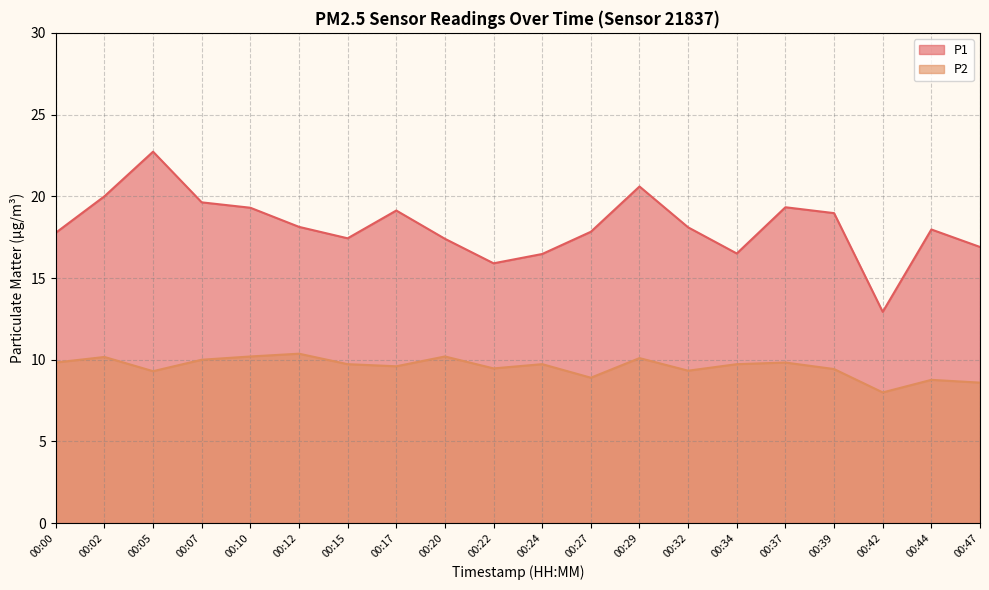

Which series has the largest range (max minus min)?

P1